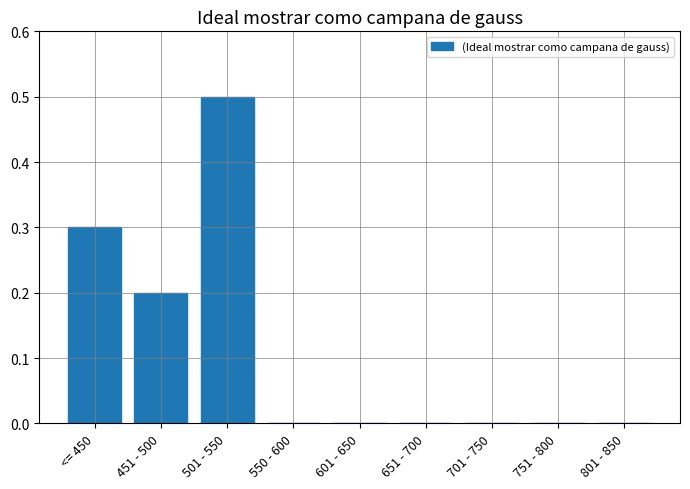

Count the values in the range 0 to 1.

9